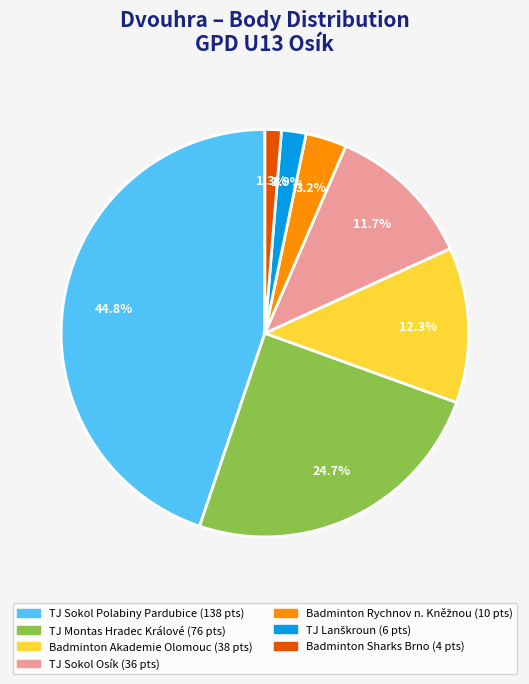

Count the number of slices in the pie.

7